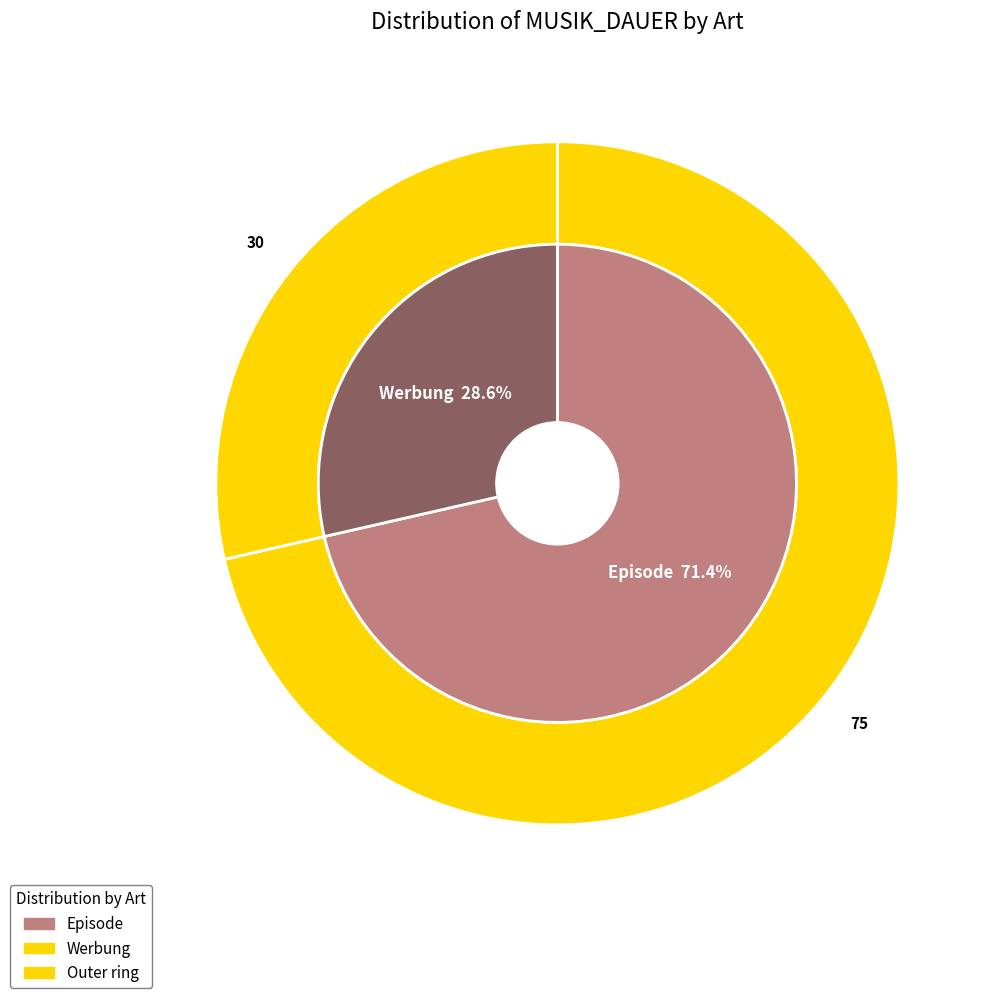

Which category has the smallest portion of the pie?

Werbung